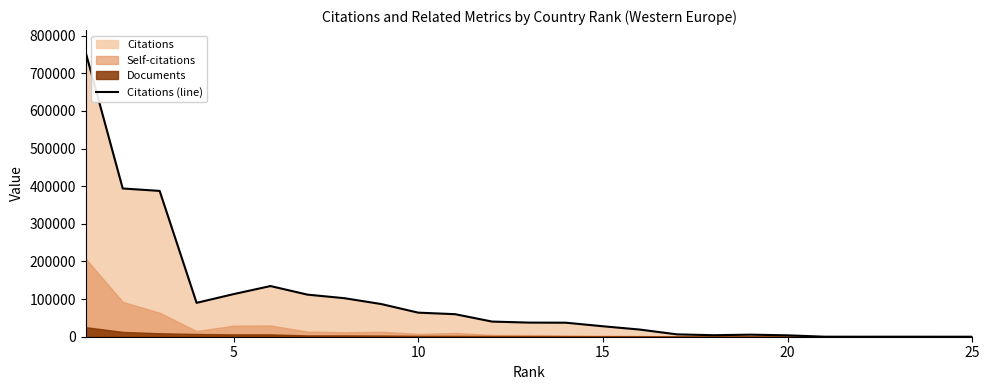

What is the smallest value displayed?

2